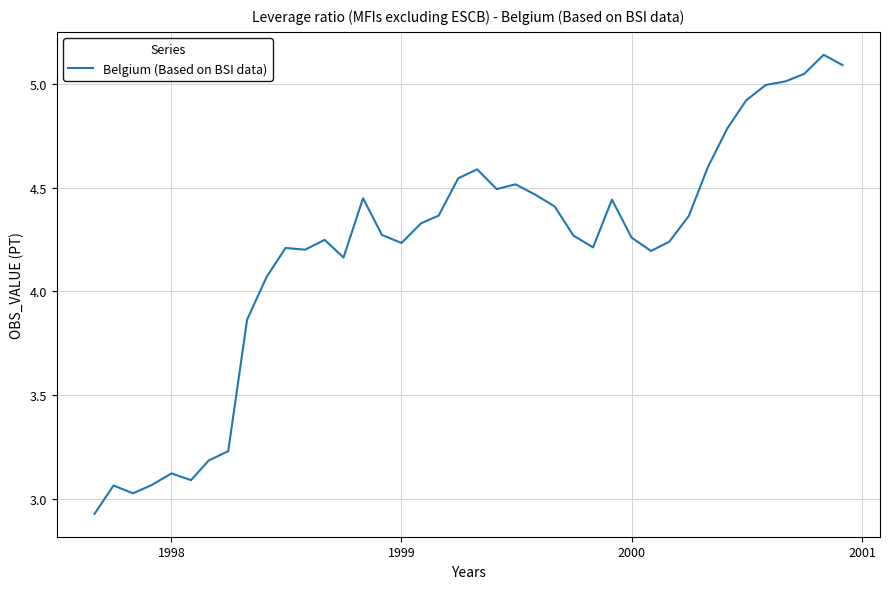

What is the difference between the maximum and minimum values?

2.2